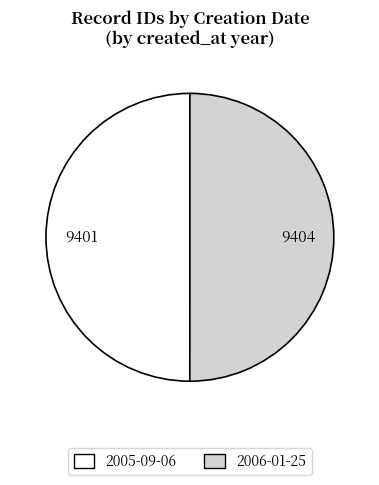

Approximately how many times larger is the value at 2005-09-06 compared to 2006-01-25?

1.0